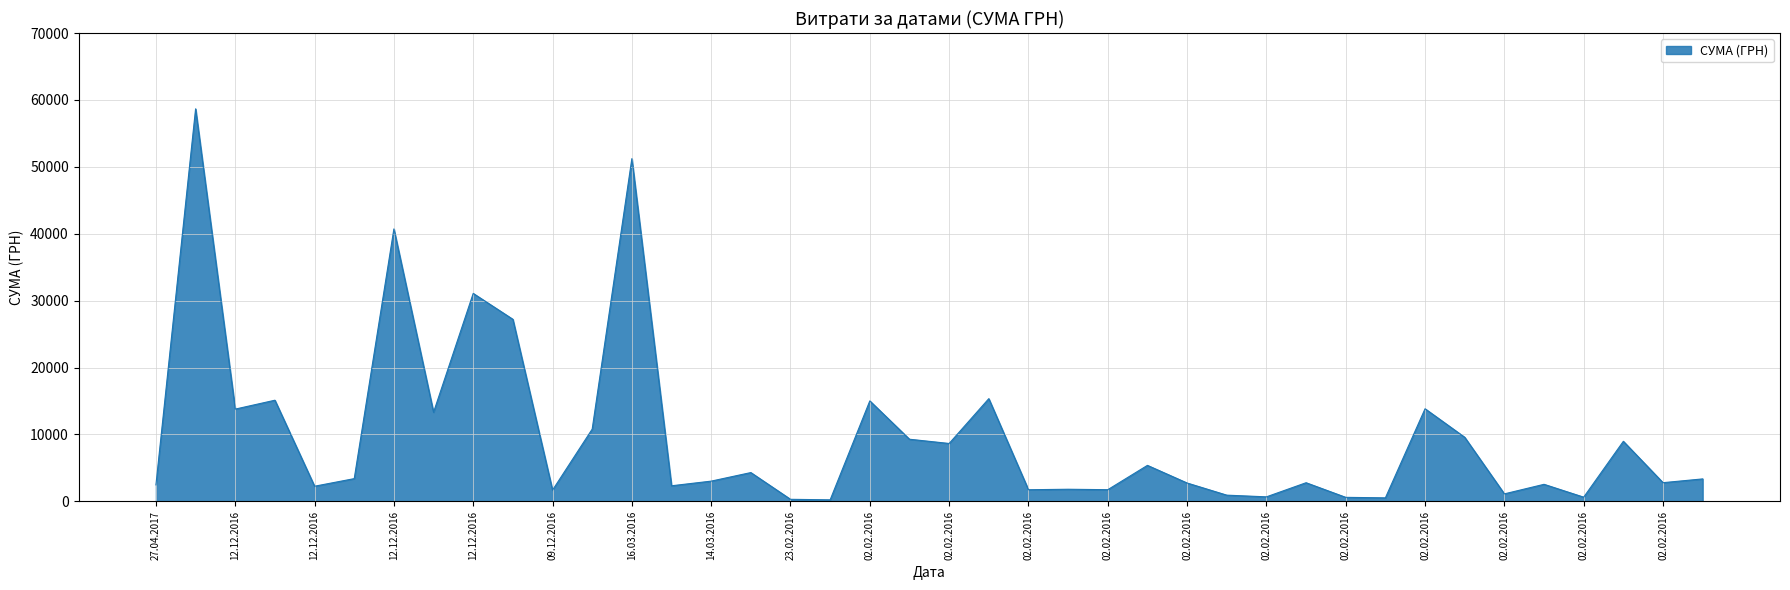

What is the greatest value displayed?

58667.0